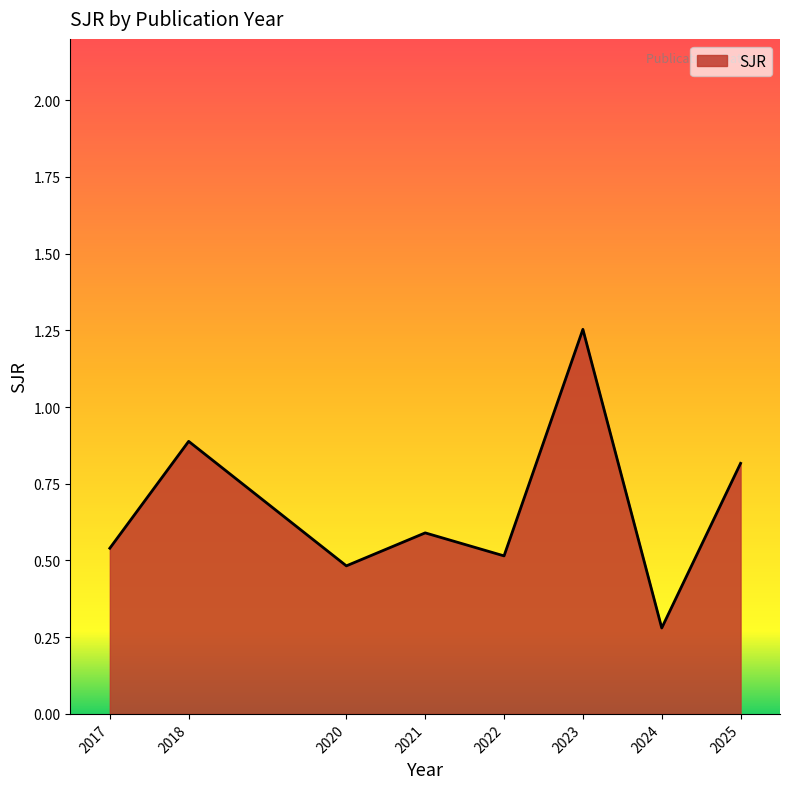

What is the sum of all values?

5.4